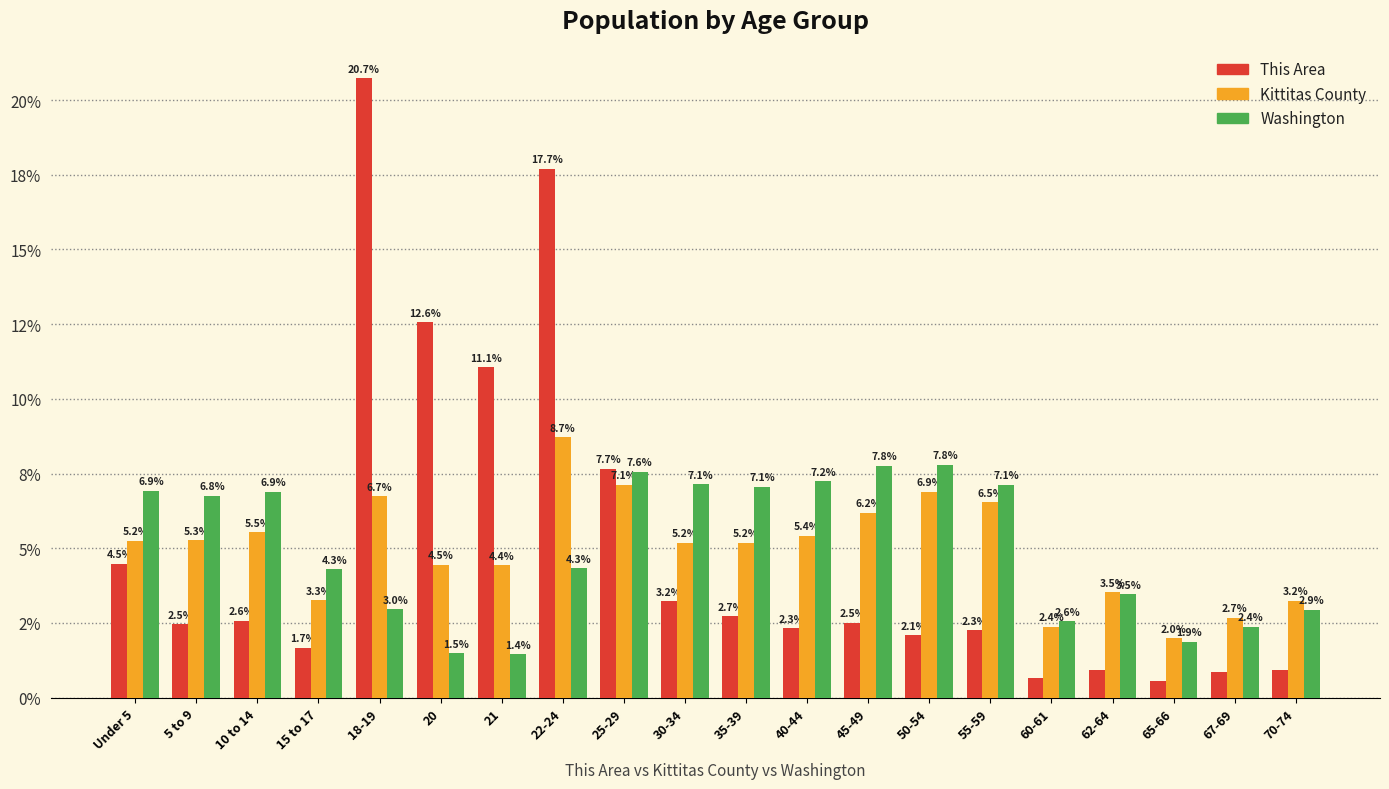

Does the chart contain any negative values?

No